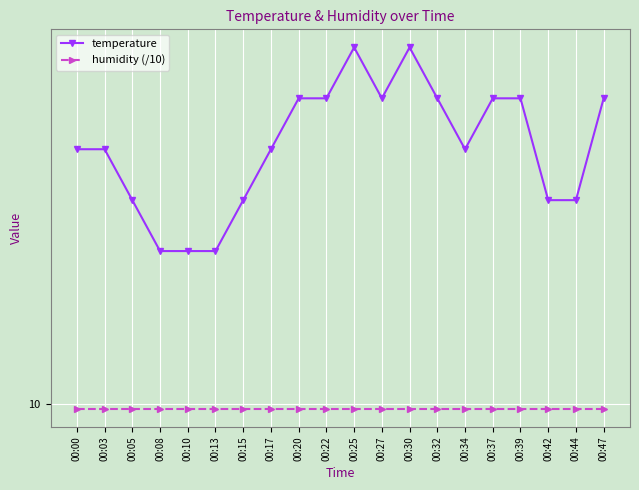

List the series in order of their peak value, highest first.

temperature, humidity (/10)